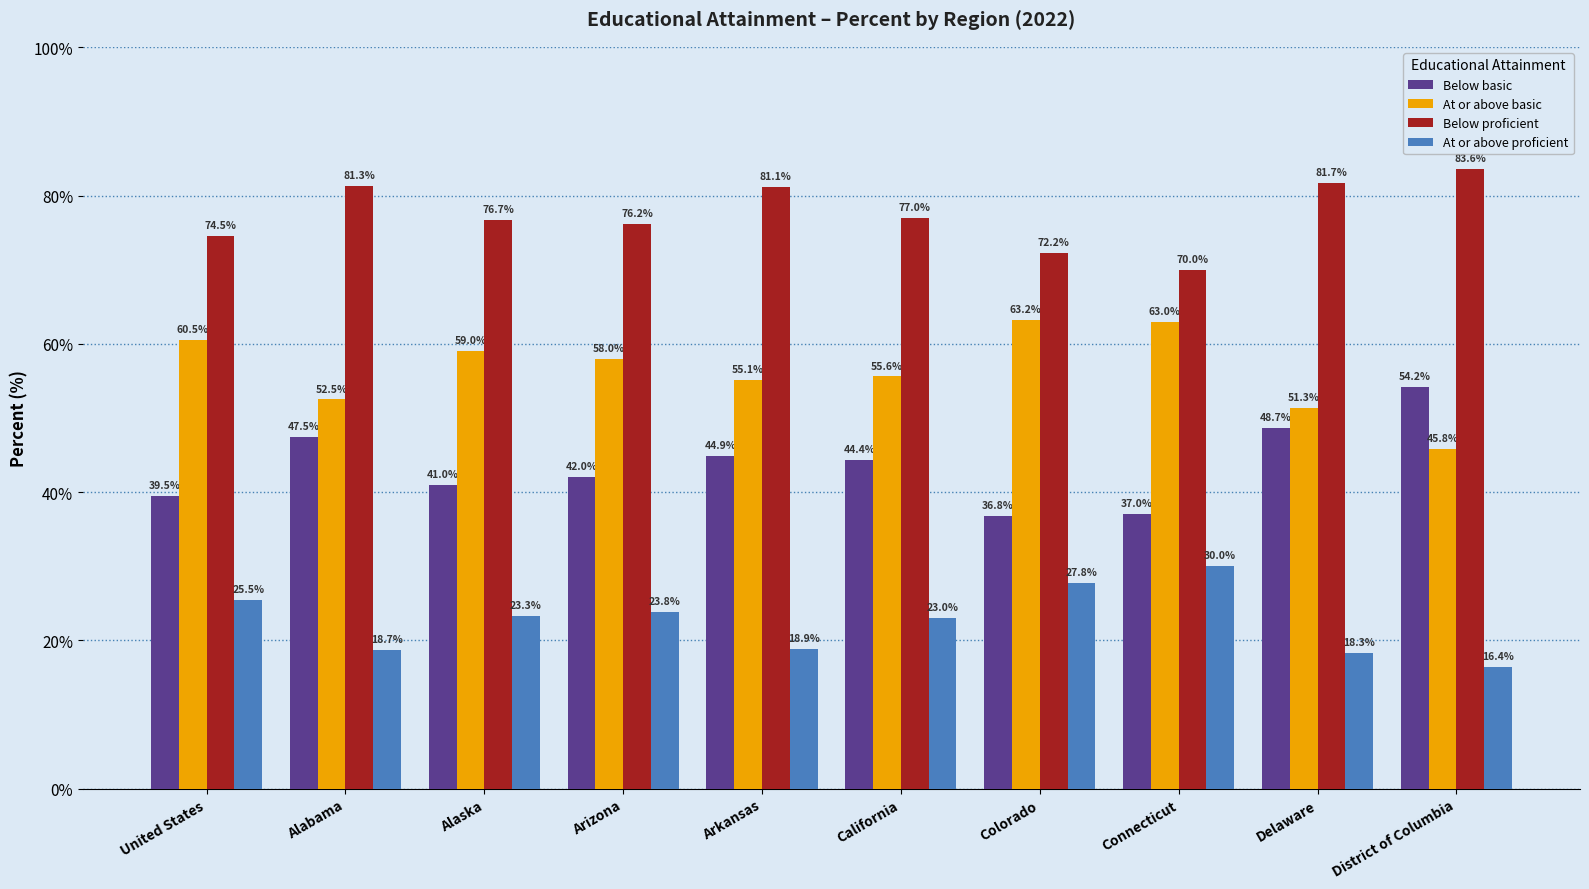

What is the total value across all series at Colorado?

200.0